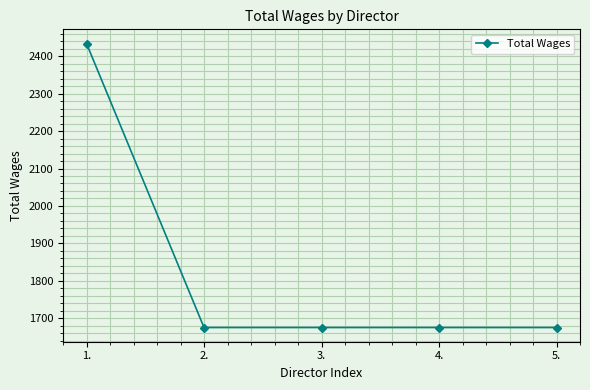

True or false: the data shows 1675 at 2..

True